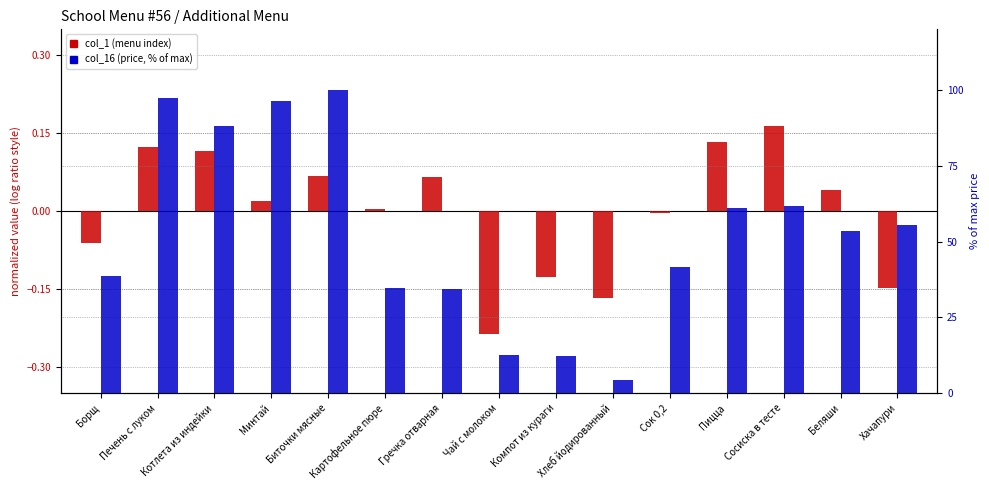

Rank the series by their maximum value, from lowest to highest.

col_1 (left menu), col_16 (price)